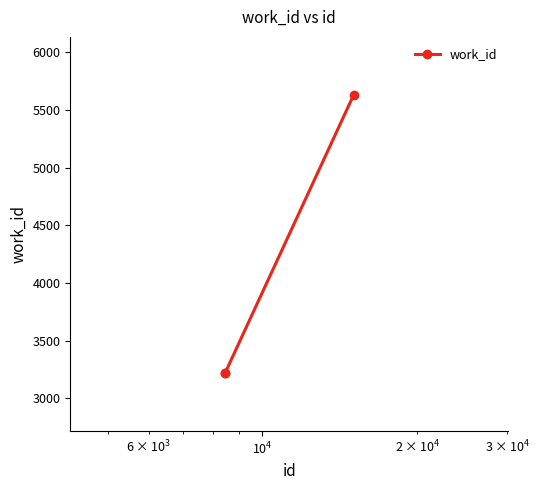

What is the sum of all values?

12064